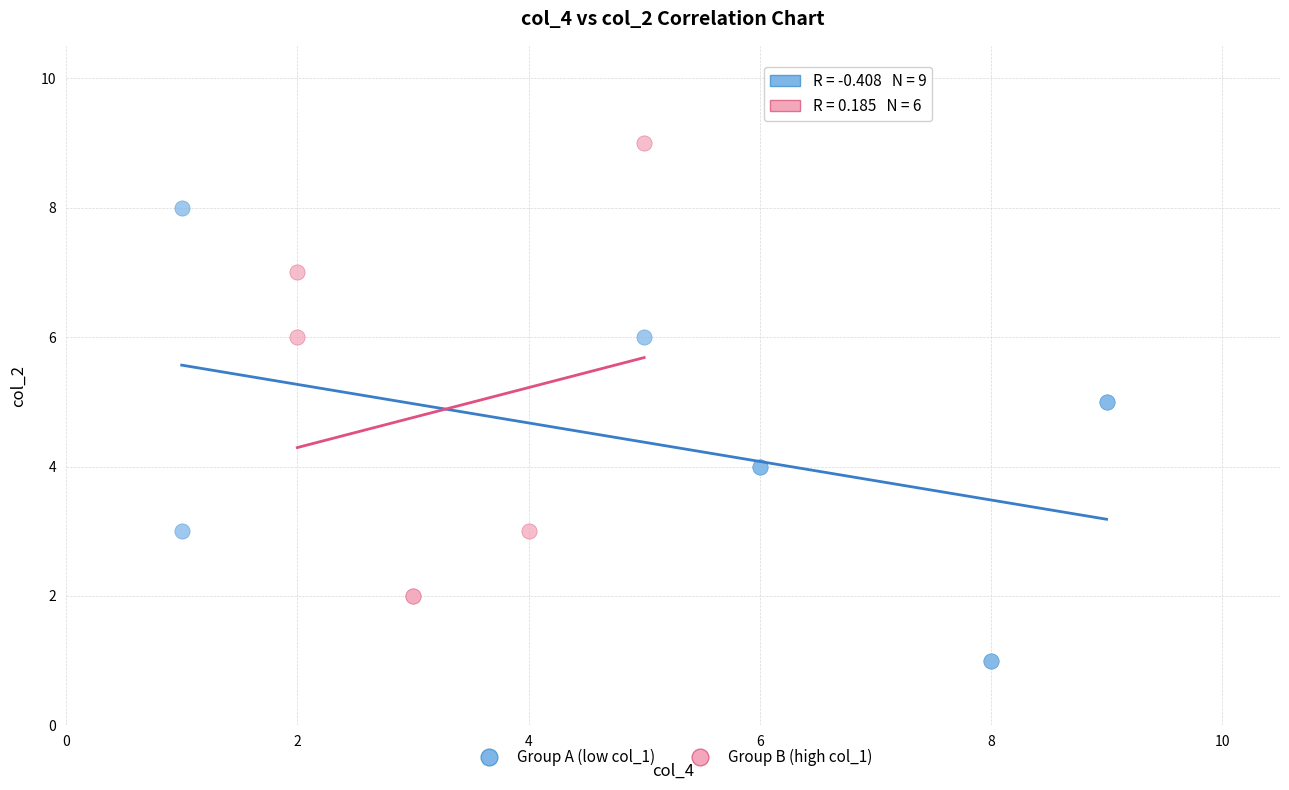

Which series reaches the maximum Y coordinate?

Group B (high col_1)